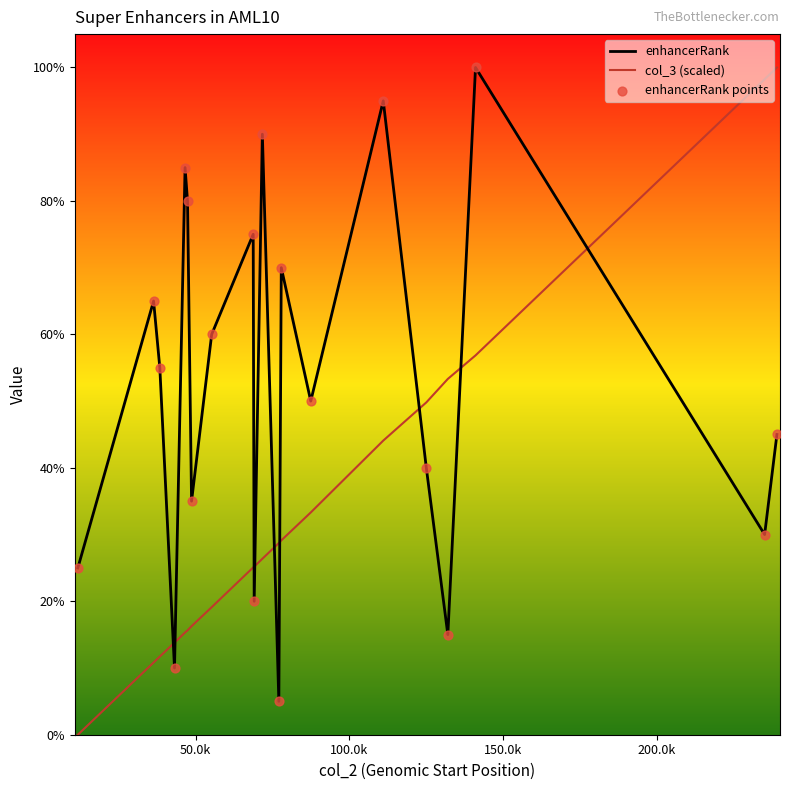

At how many categories does at least one series exceed 72?

8